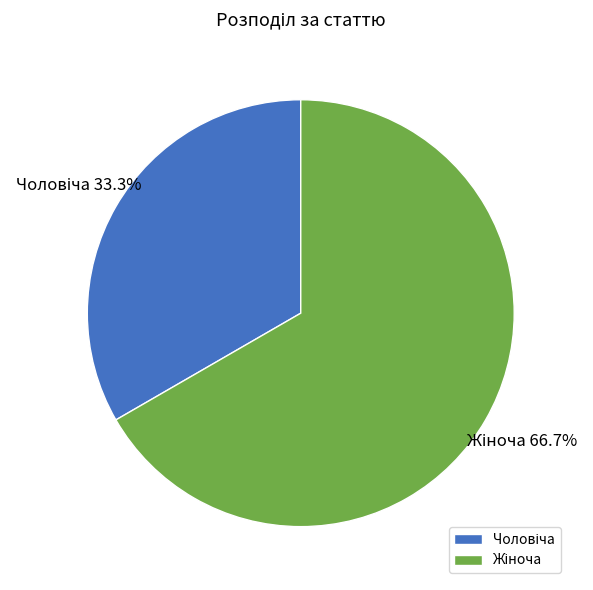

Does any single category account for the majority?

Yes